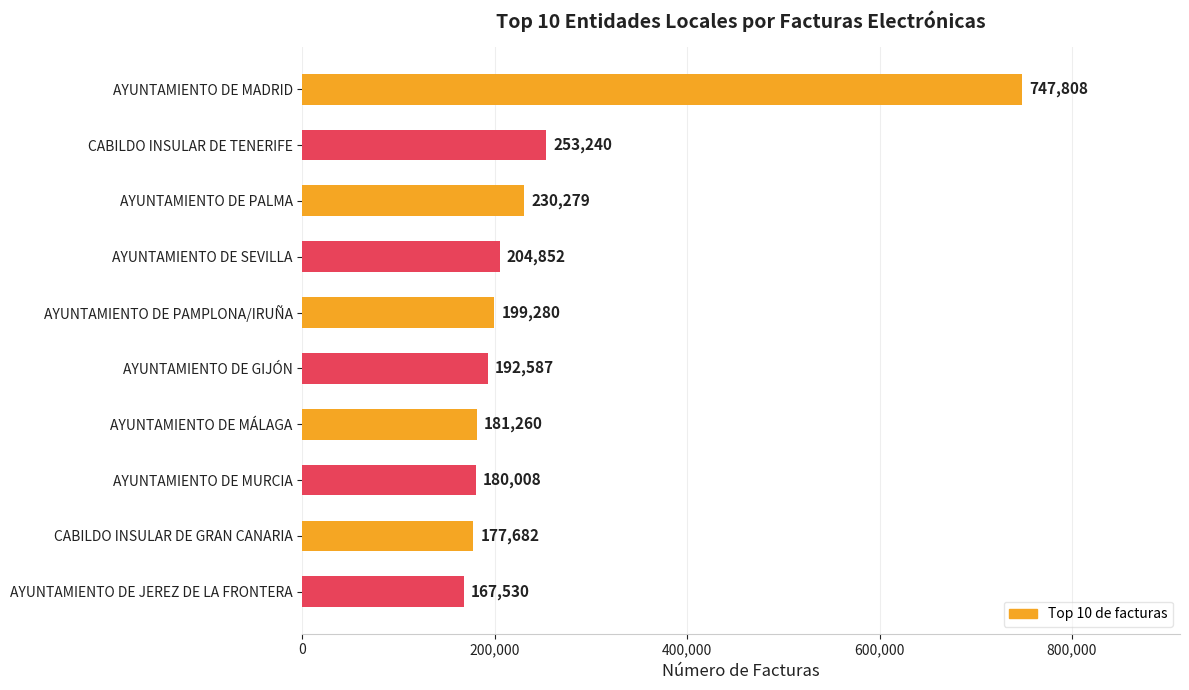

Between AYUNTAMIENTO DE MADRID and CABILDO INSULAR DE GRAN CANARIA, which is larger?

AYUNTAMIENTO DE MADRID